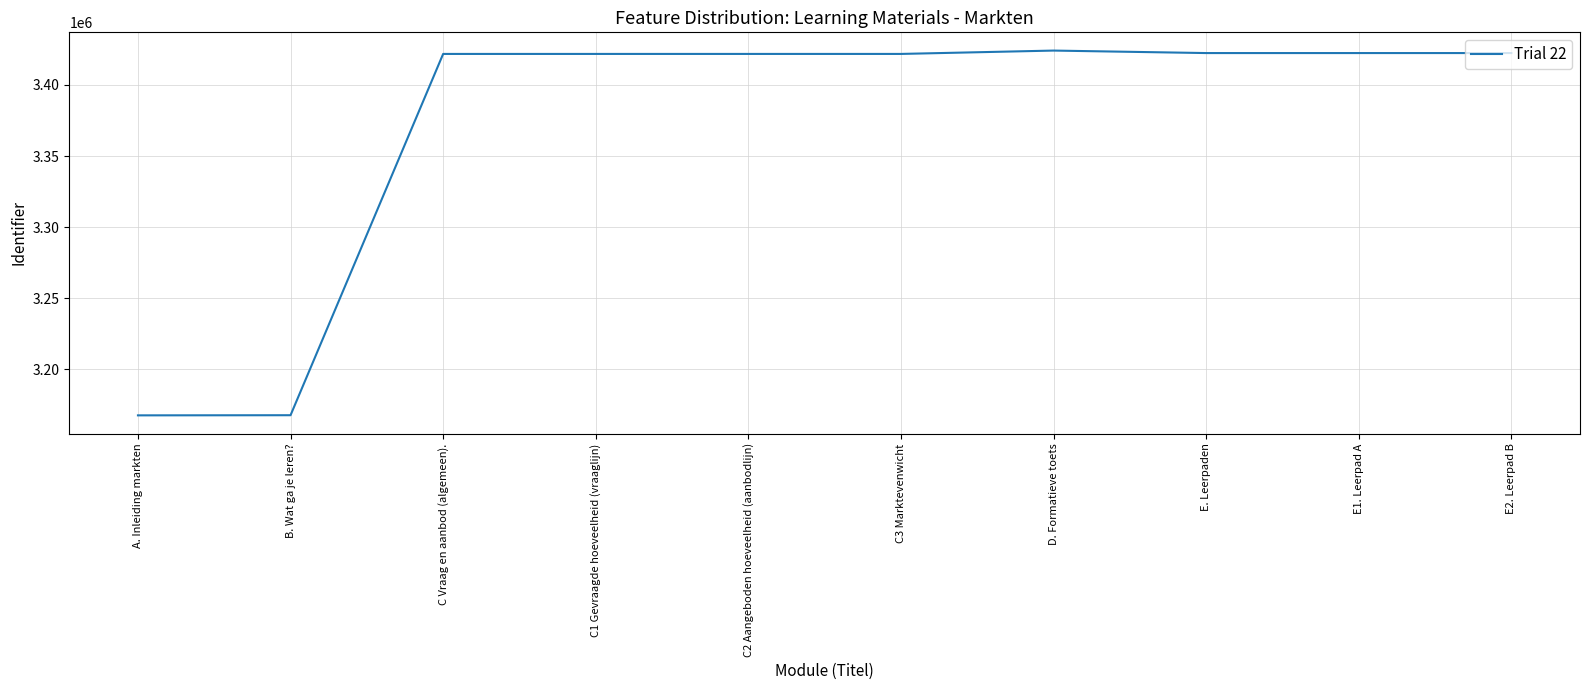

What is the change in value from B. Wat ga je leren? to C1 Gevraagde hoeveelheid (vraaglijn)?

+254332